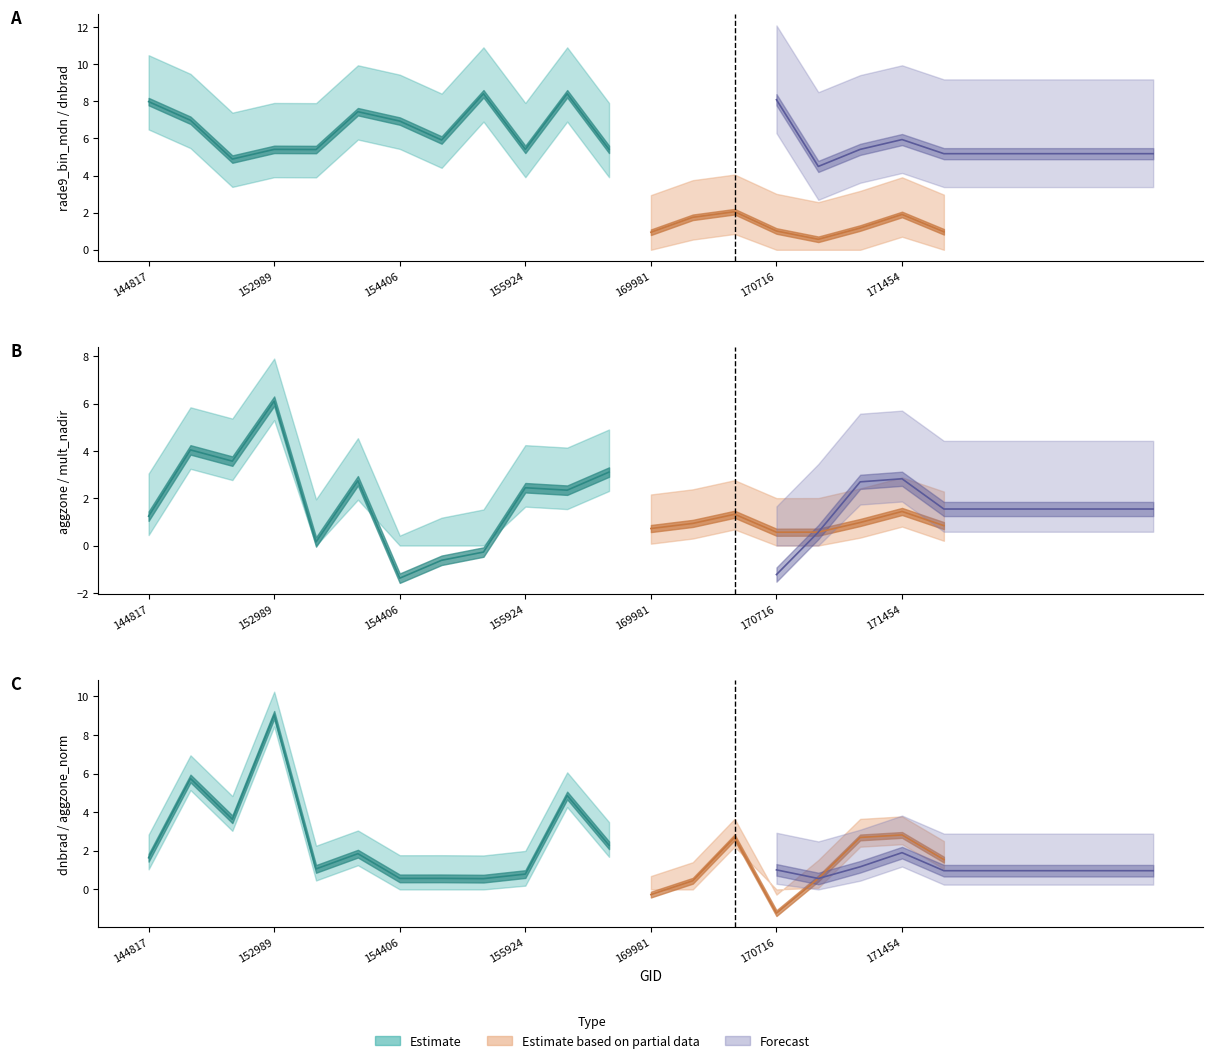

At how many categories does at least one series exceed 6?

10